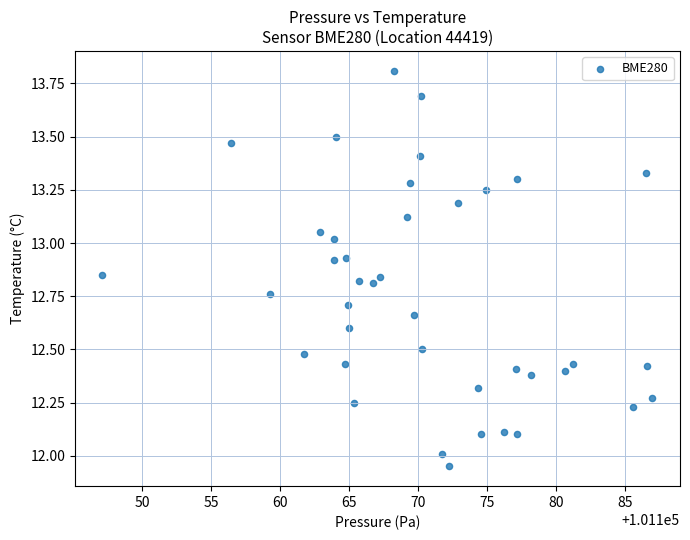

What is the range of X values (max minus min)?

39.9